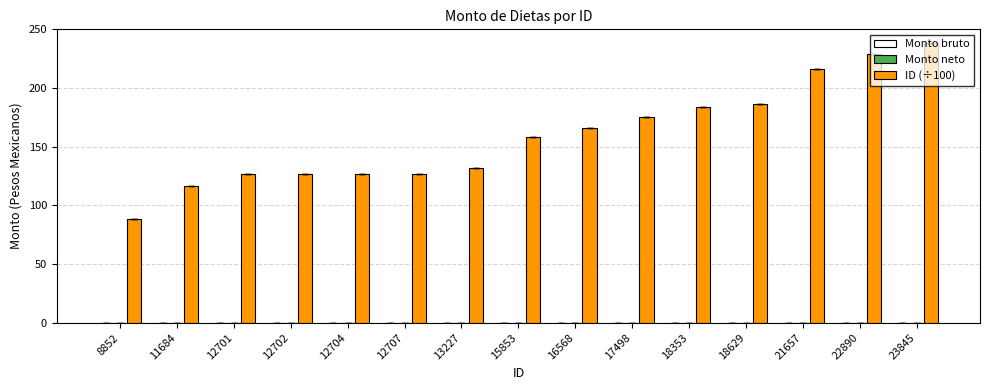

Does the chart contain stacked bars?

No